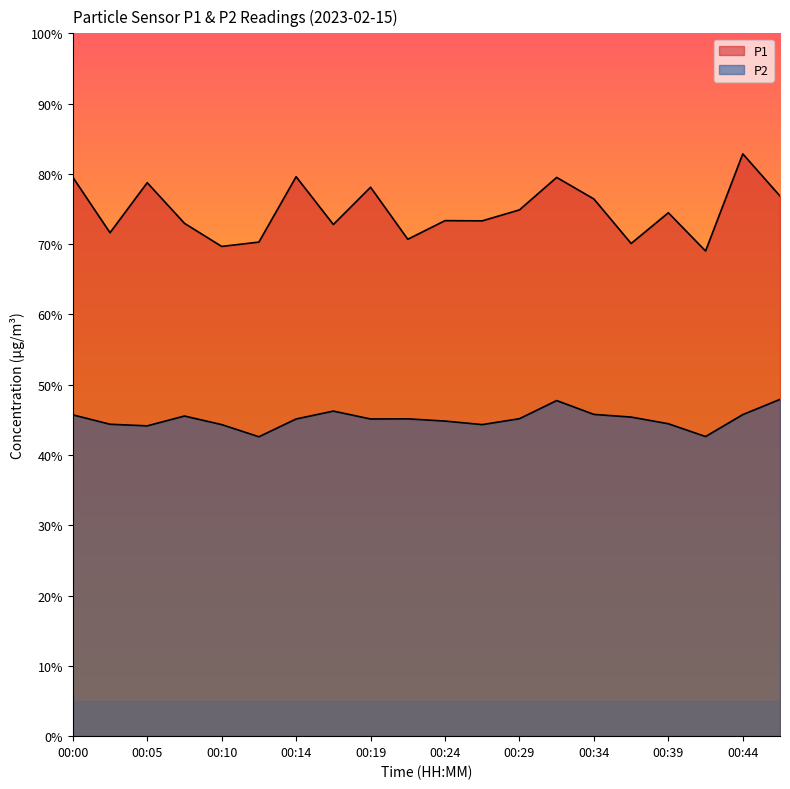

What are all the series names shown in the legend?

P1, P2